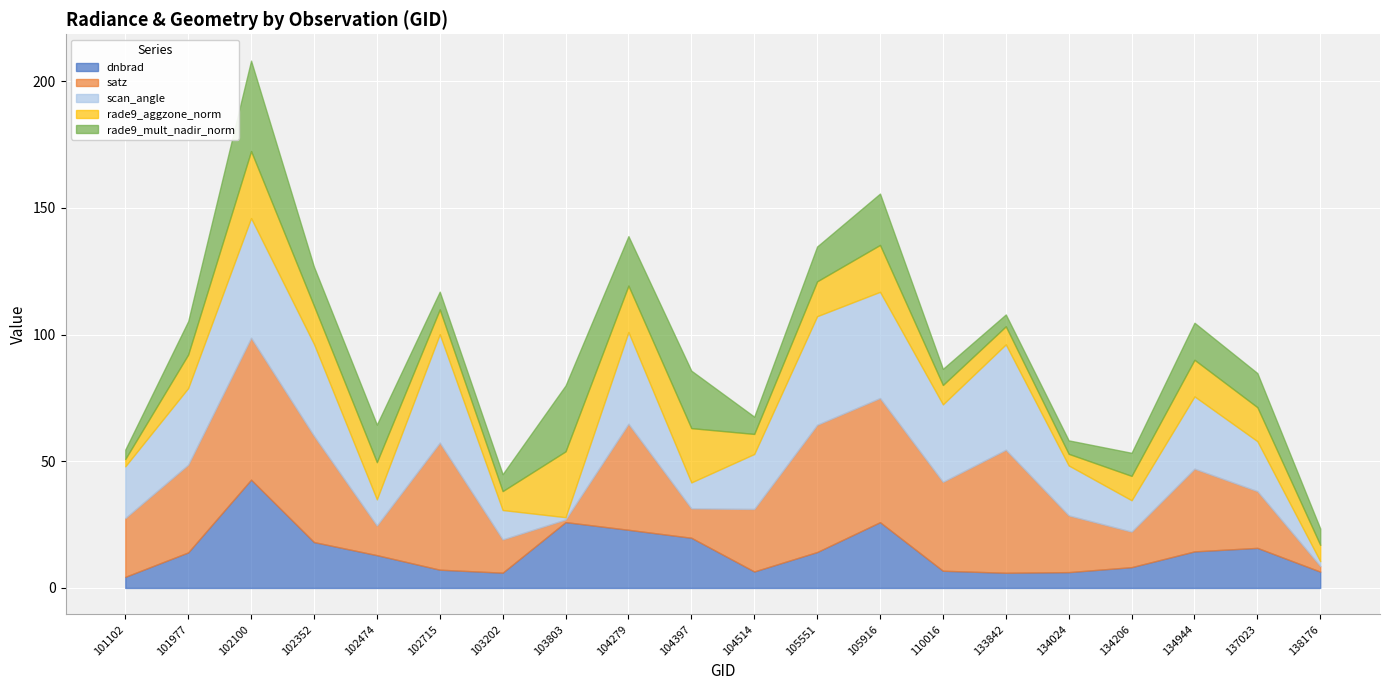

How many values in the rade9_mult_nadir_norm series are below 13?

9